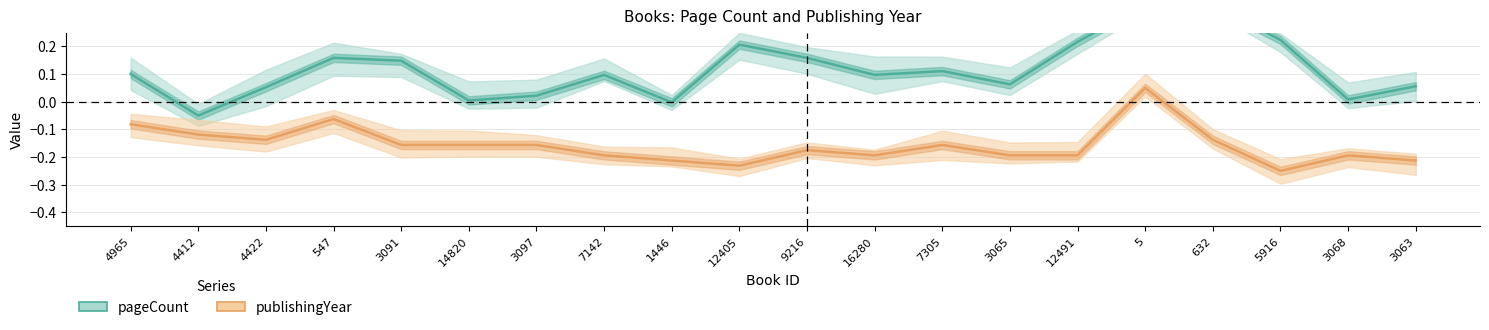

True or false: pageCount and publishingYear cross at least once.

False